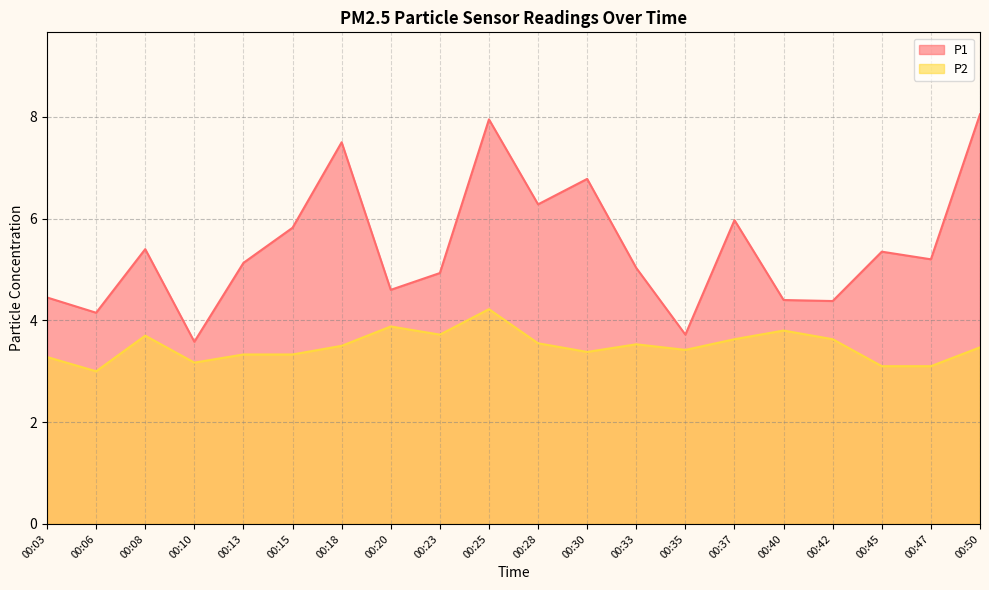

True or false: P2 and P1 intersect in this chart.

False